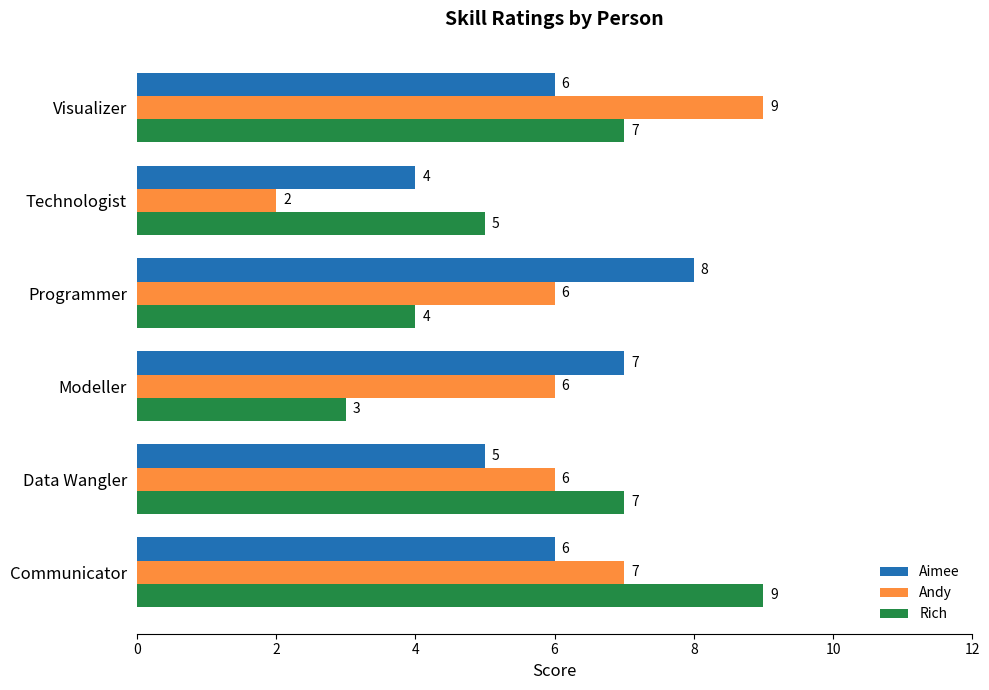

Is it true that Rich equals 3 at Communicator?

False